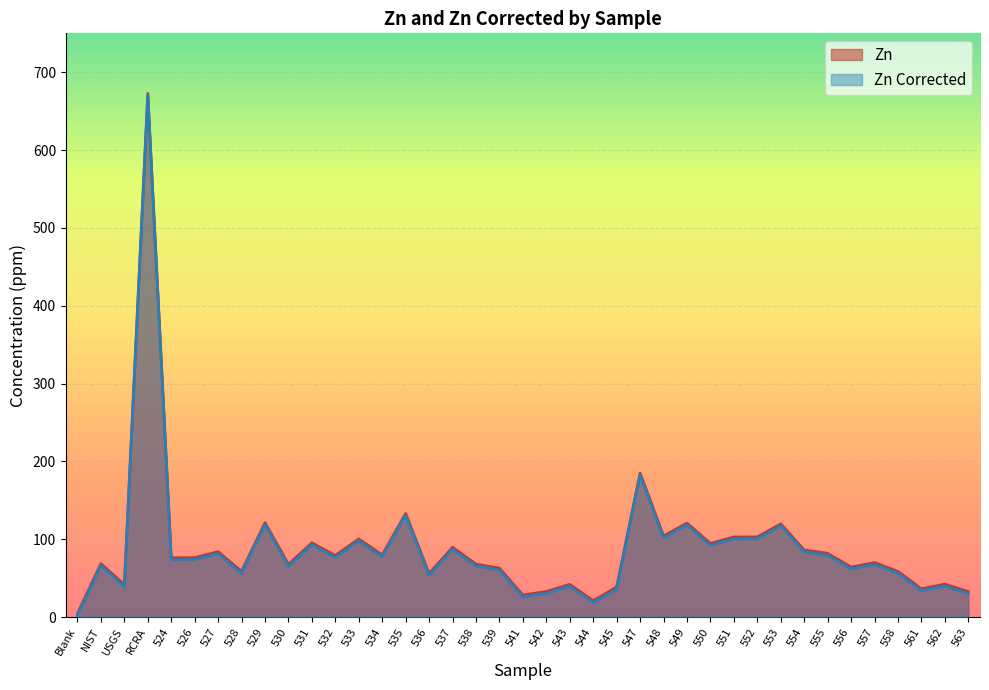

The Zn Corrected series shows 6.7 at 544. True or false?

False